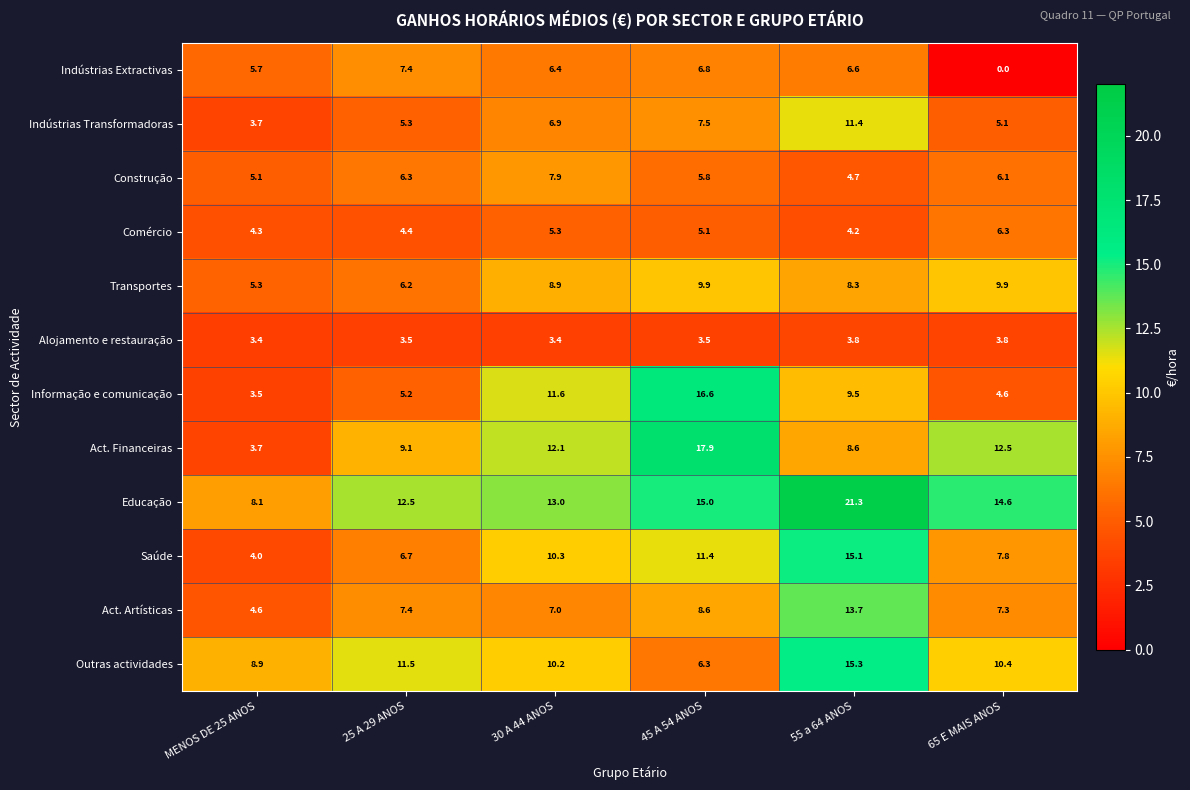

Which label corresponds to the largest value in the chart?

55 a 64 ANOS